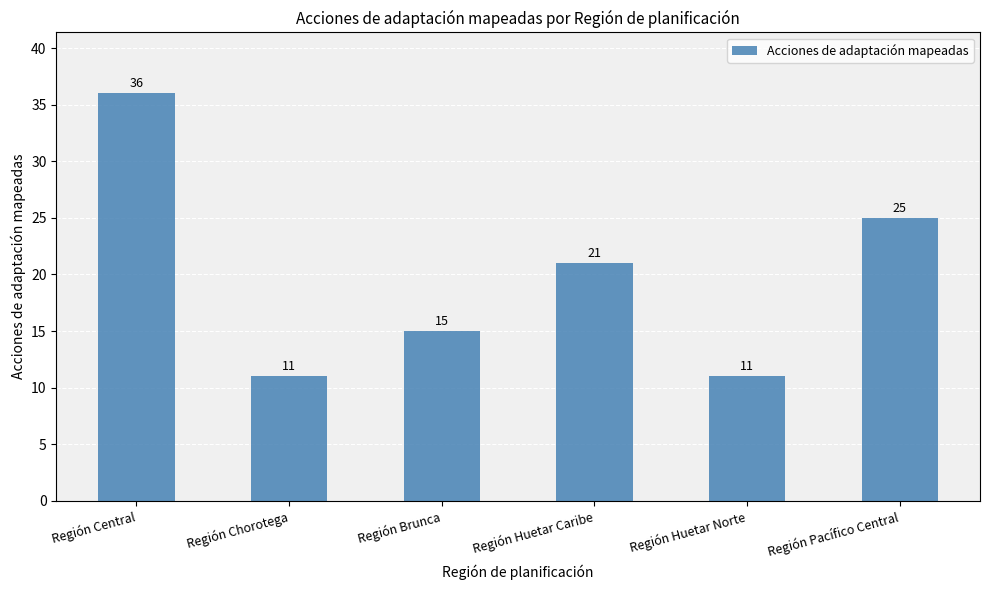

What is the difference between the maximum and second lowest values?

25